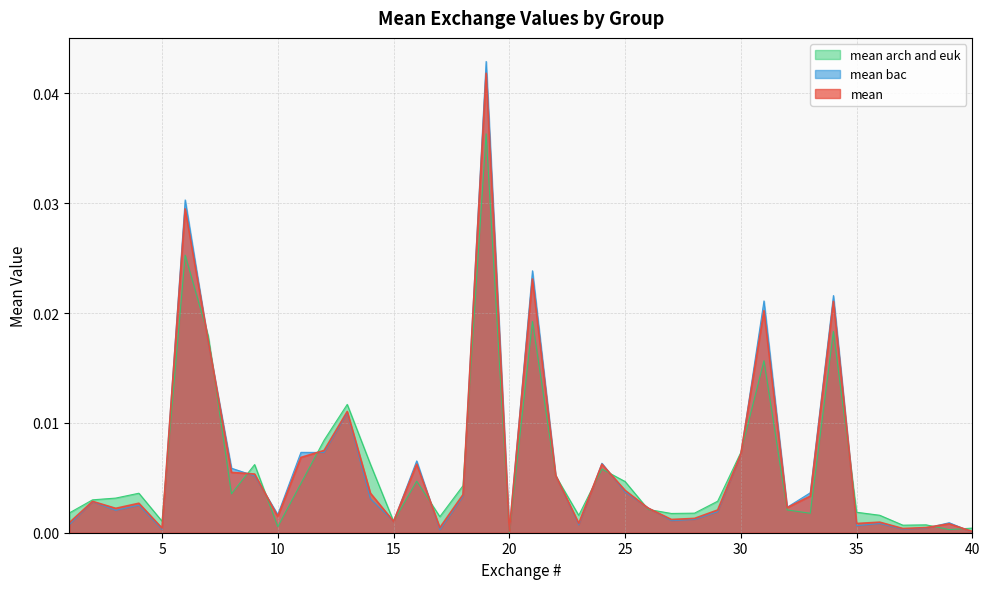

How many lines are shown in the chart?

3